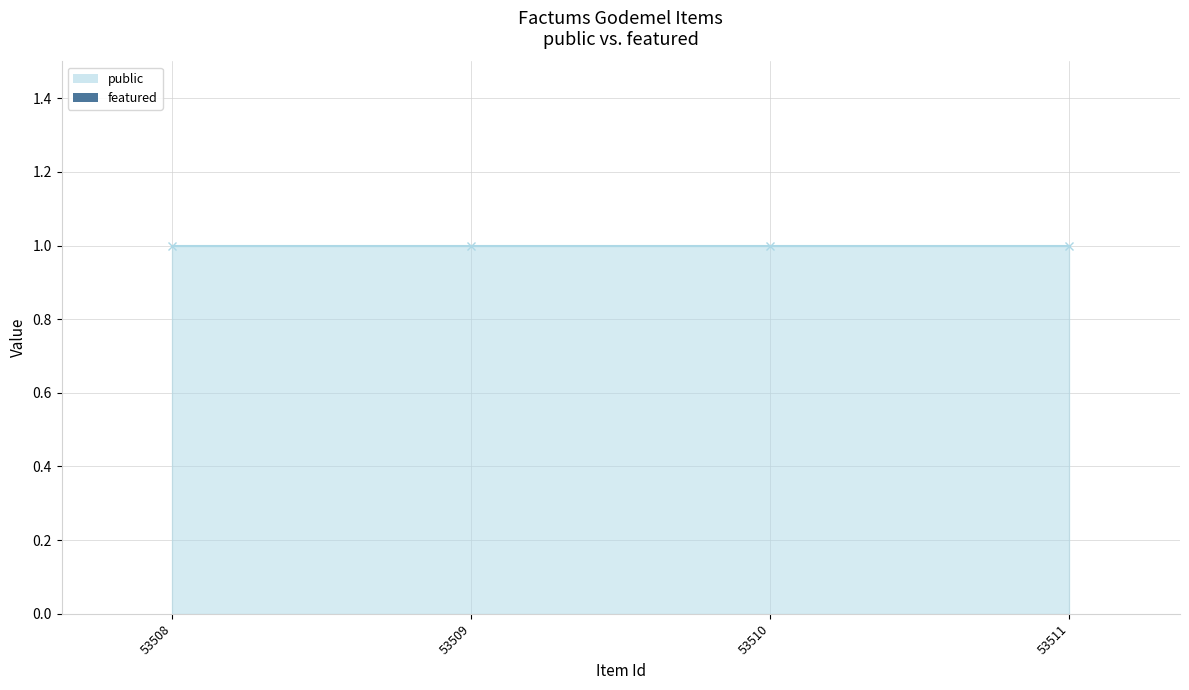

True or false: public has a value of 1 at 53508.

True